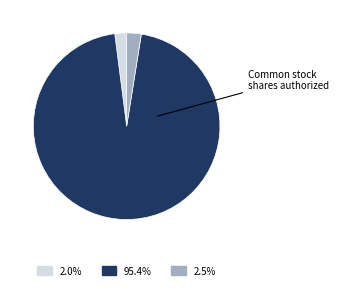

Is there any slice that represents more than half of the pie?

Yes